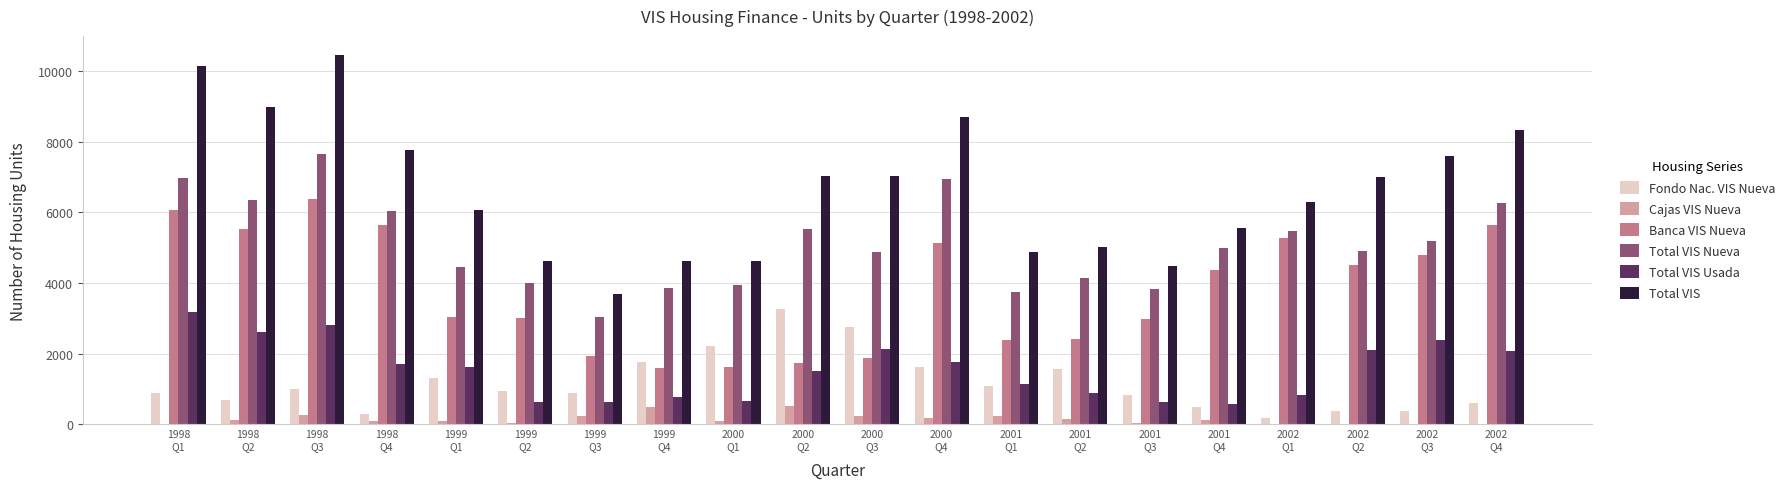

At which label is Banca VIS Nueva closest to 3979?

2001
Q4